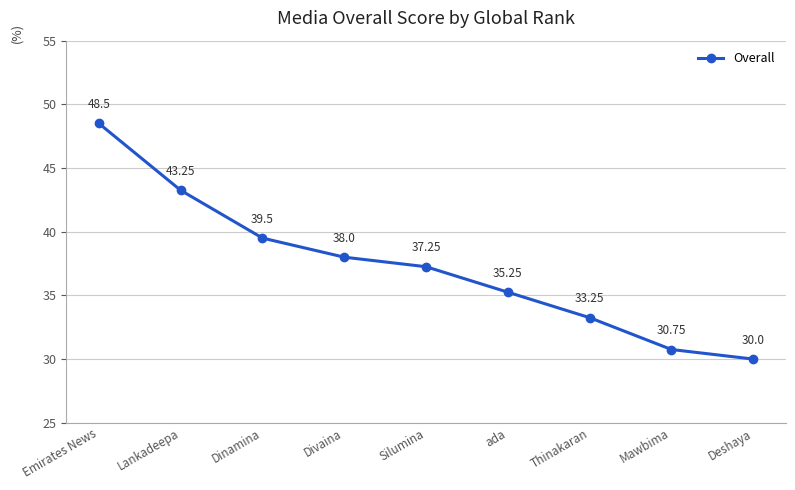

True or false: the data shows 23.6 at ada.

False